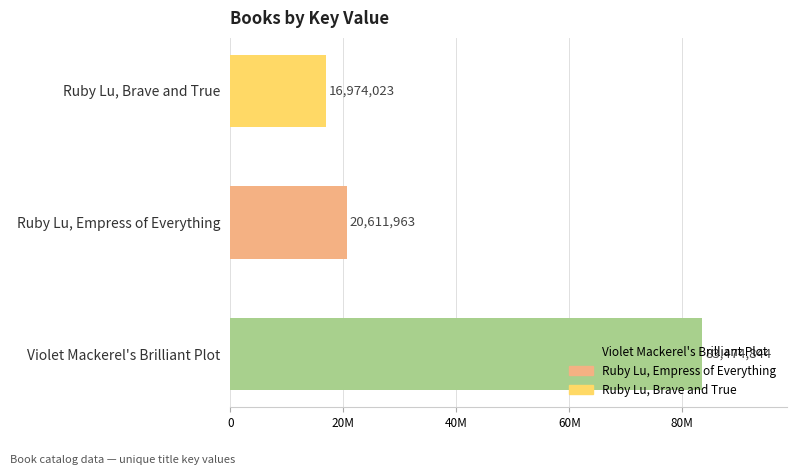

True or false: the data shows 43598580 at Violet Mackerel's Brilliant Plot.

False